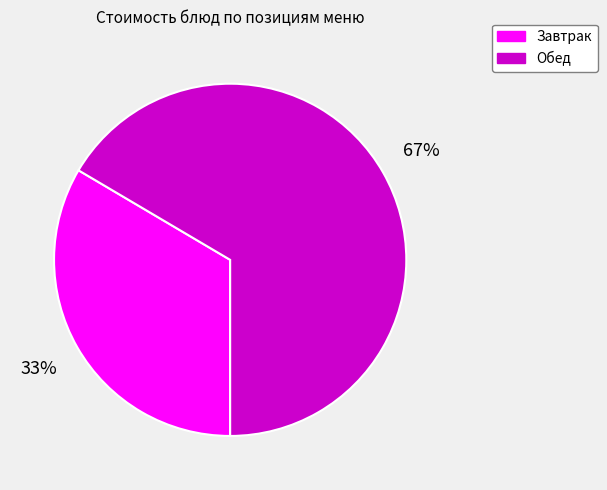

What is the ratio of the value at Завтрак to the value at Обед?

0.5